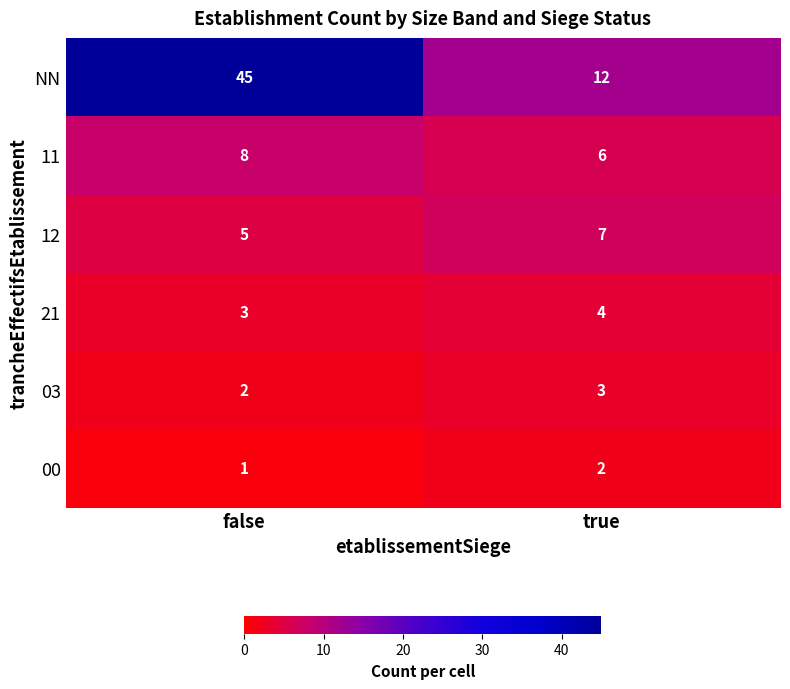

Where is NN nearest to the value 28?

true